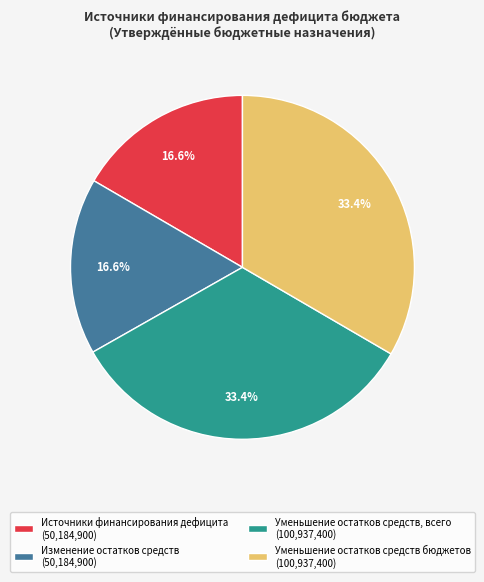

What percentage is the Изменение остатков средств slice, to the nearest percent?

17%